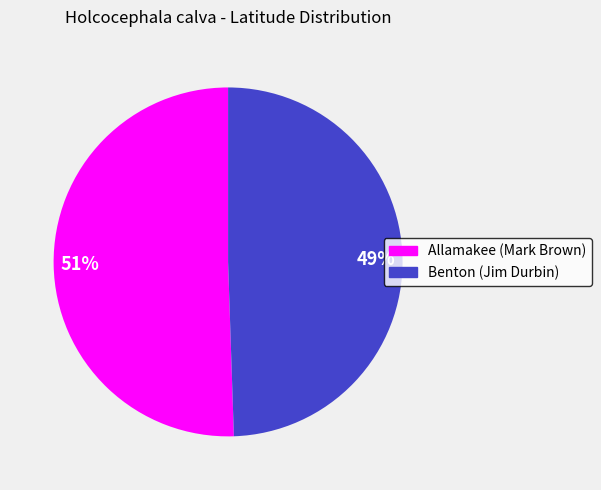

To the nearest percent, what percentage of the pie is Benton (Jim Durbin)?

49%